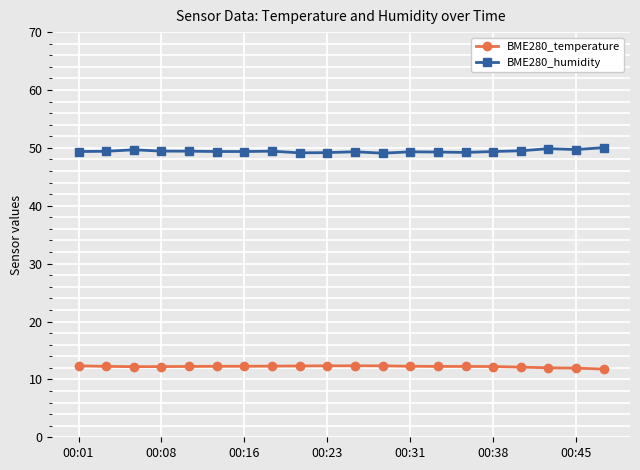

Rank the series by their maximum value, from lowest to highest.

BME280_temperature, BME280_humidity